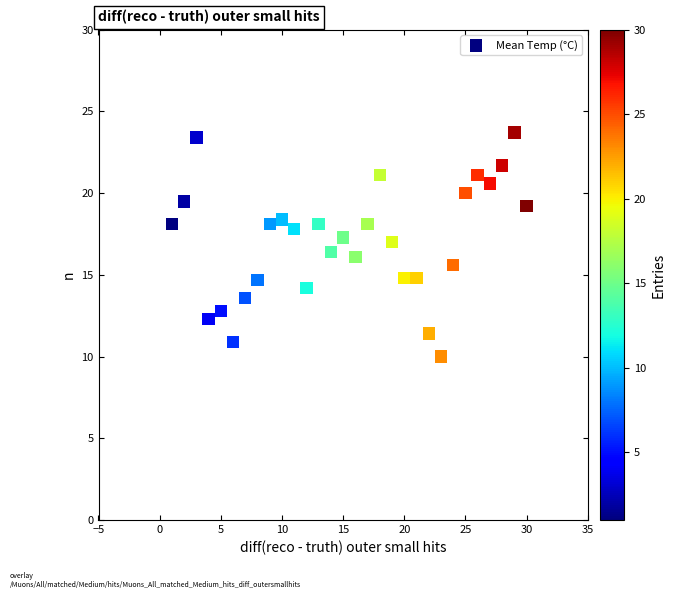

What is the range of X values (max minus min)?

29.0